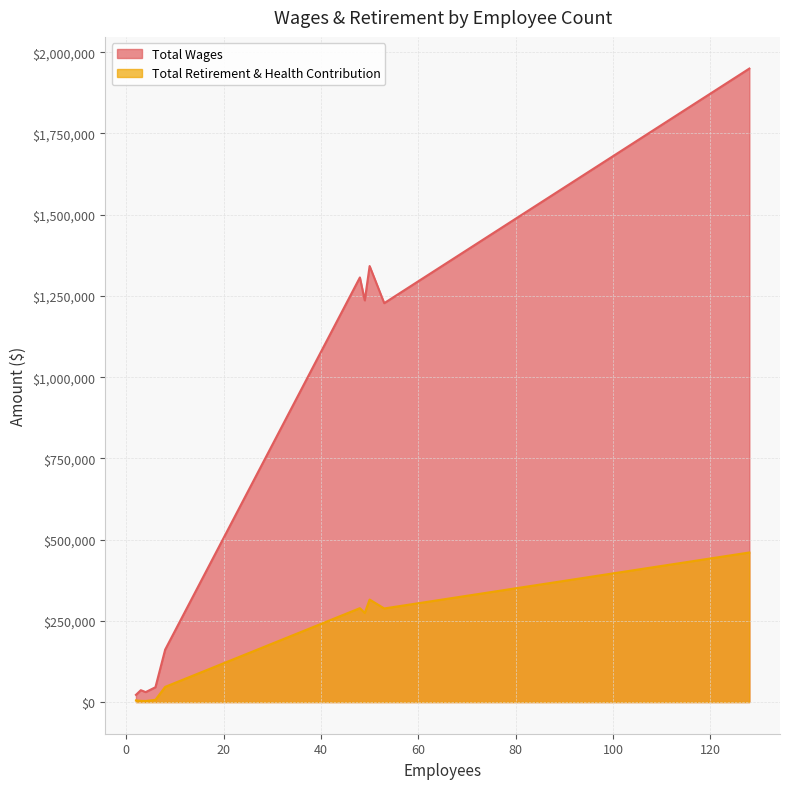

What is the greatest value displayed?

1949776